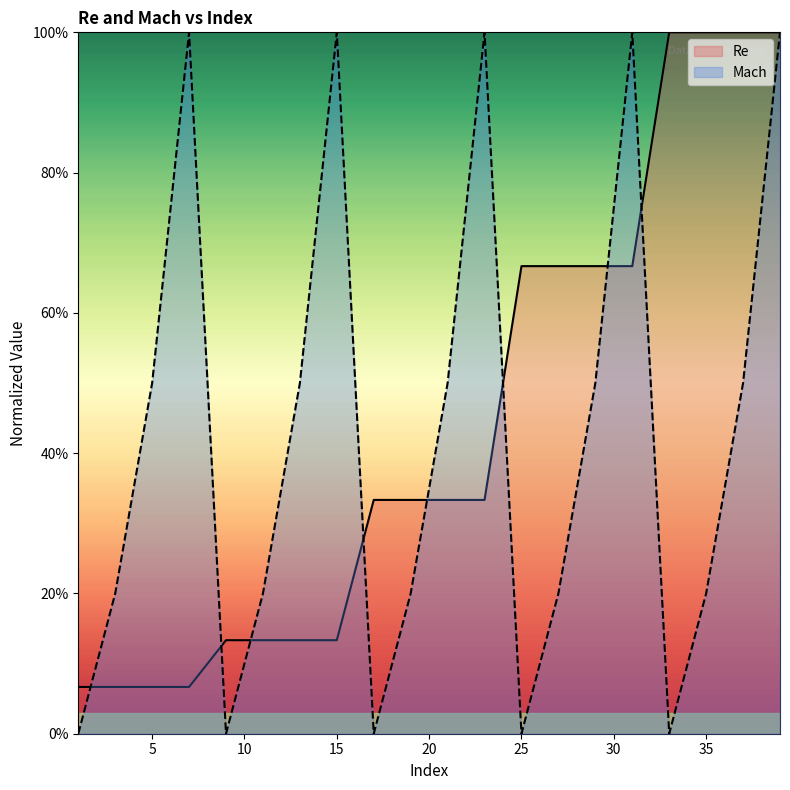

Which category has the highest value across all series?

33